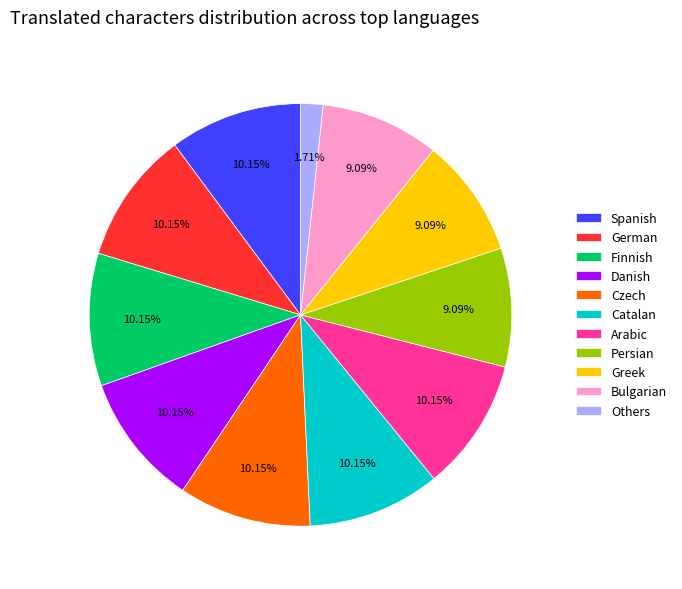

How many slices are in this pie chart?

11